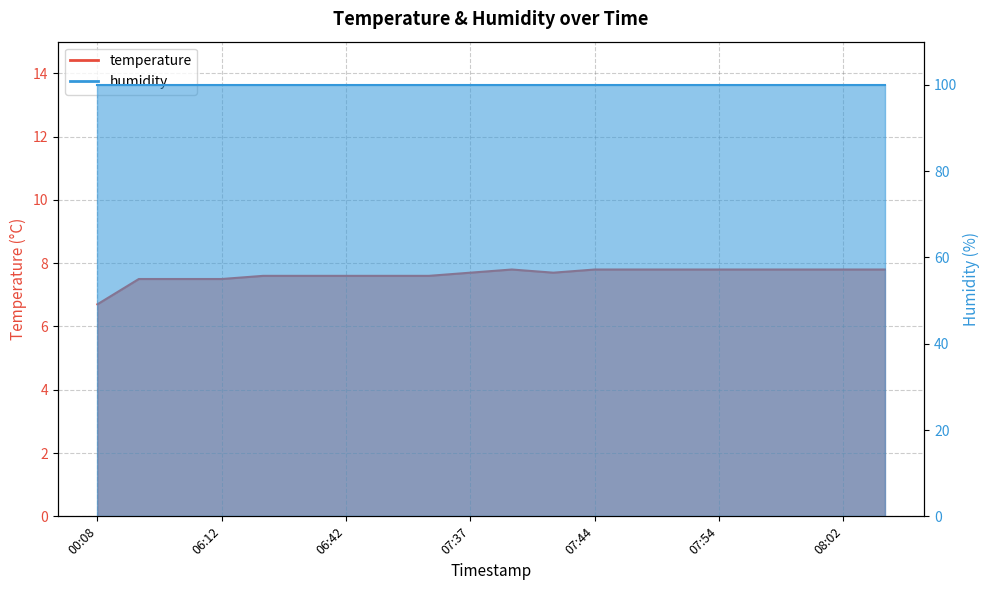

Read the value at 07:49.

7.8